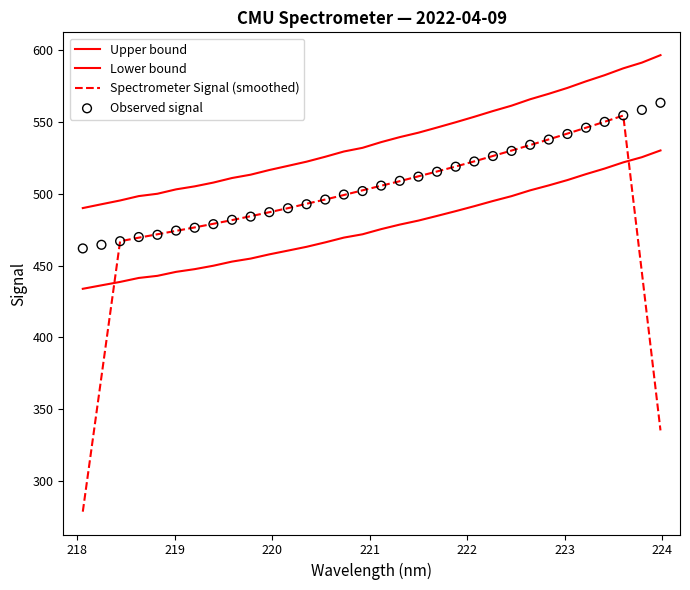

Which series has the largest total across all categories?

Upper bound